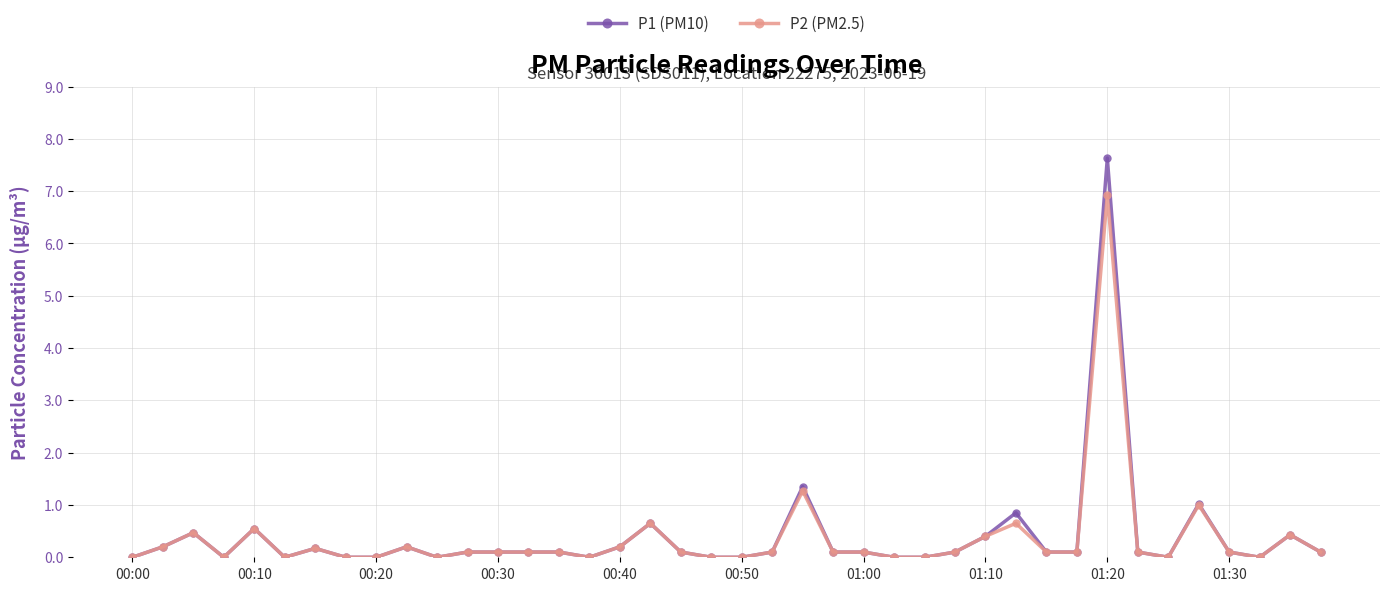

What is the value of the P2 (PM2.5) point at the 10th from the left?

0.2